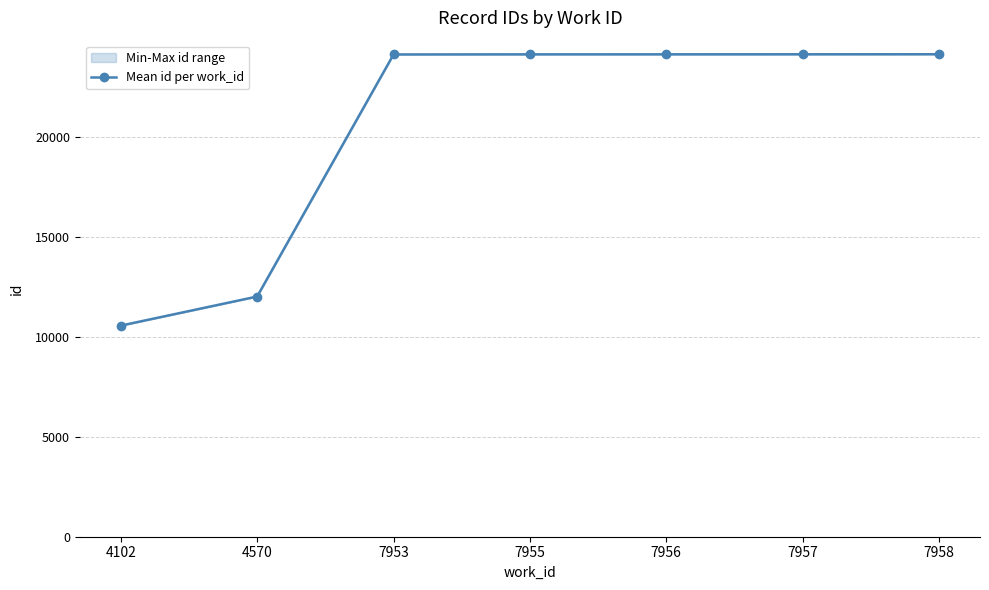

Which has a higher value, 7958 or 4570?

7958